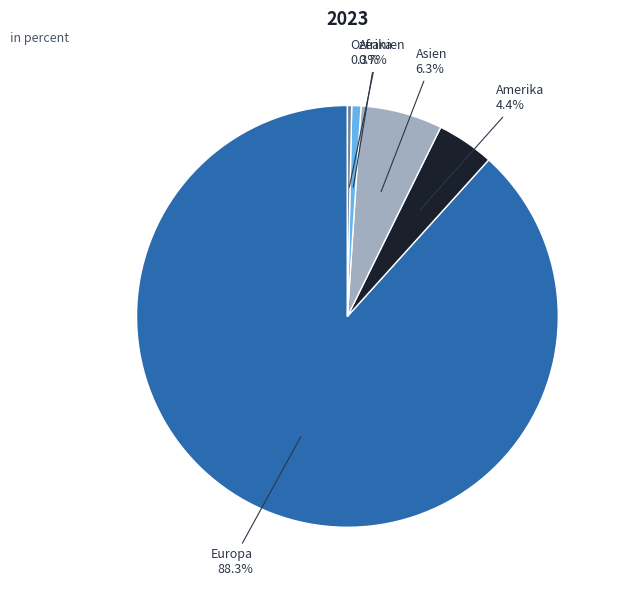

What is the largest slice in the pie chart?

Europa